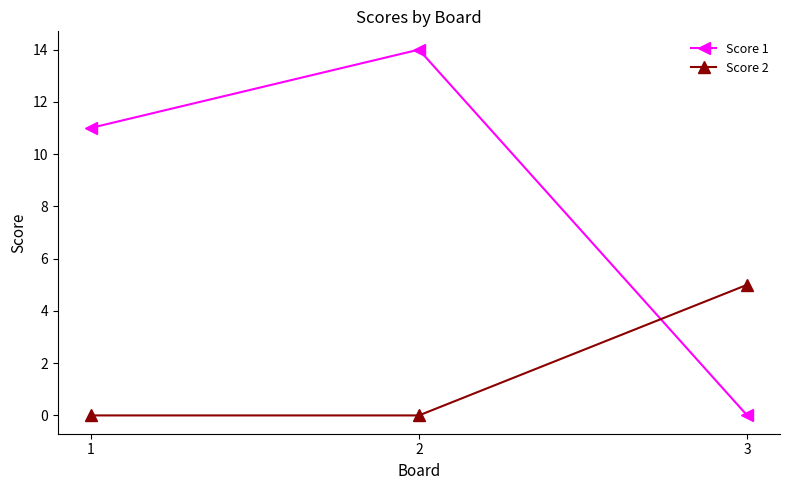

Does the chart have visible grid lines?

No